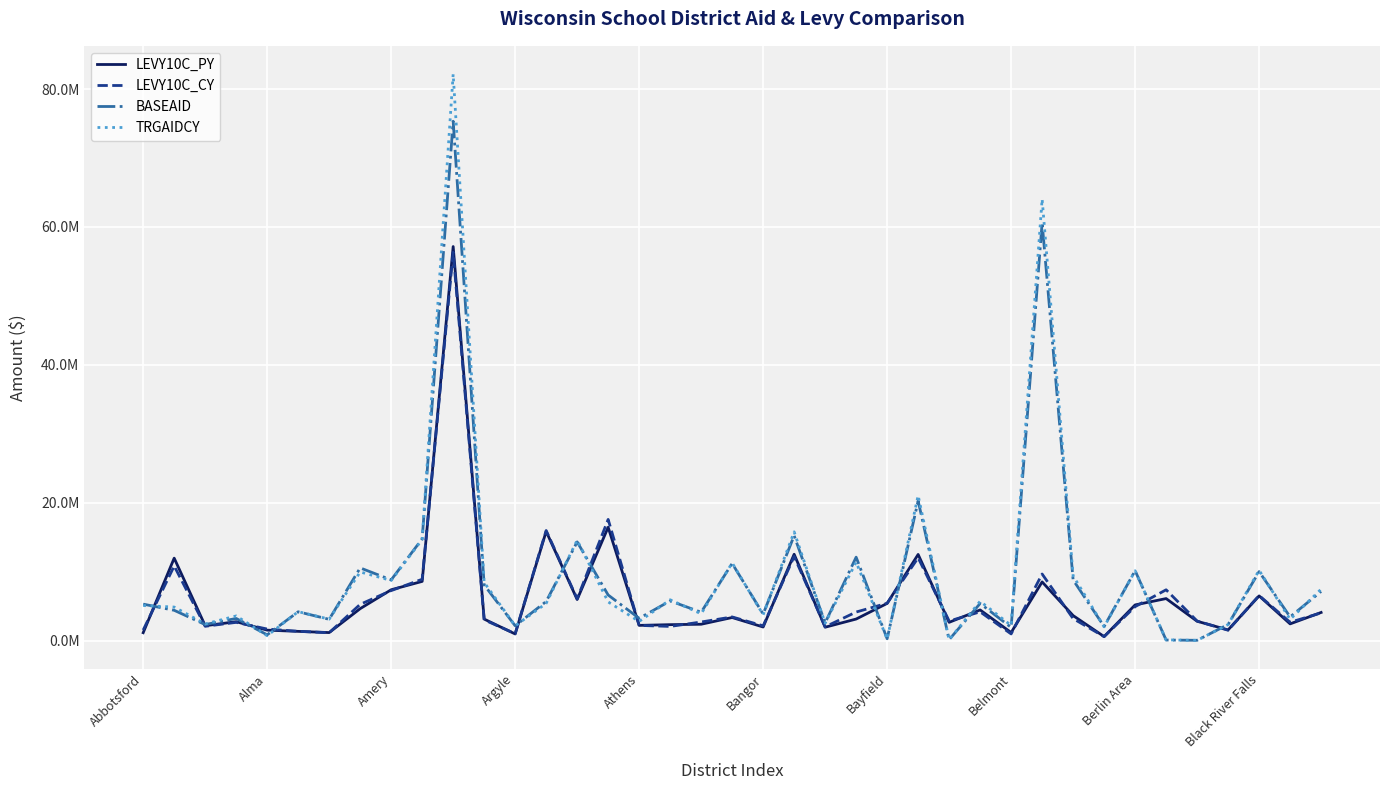

Between which two adjacent categories do BASEAID and TRGAIDCY first intersect?

Abbotsford and Alma